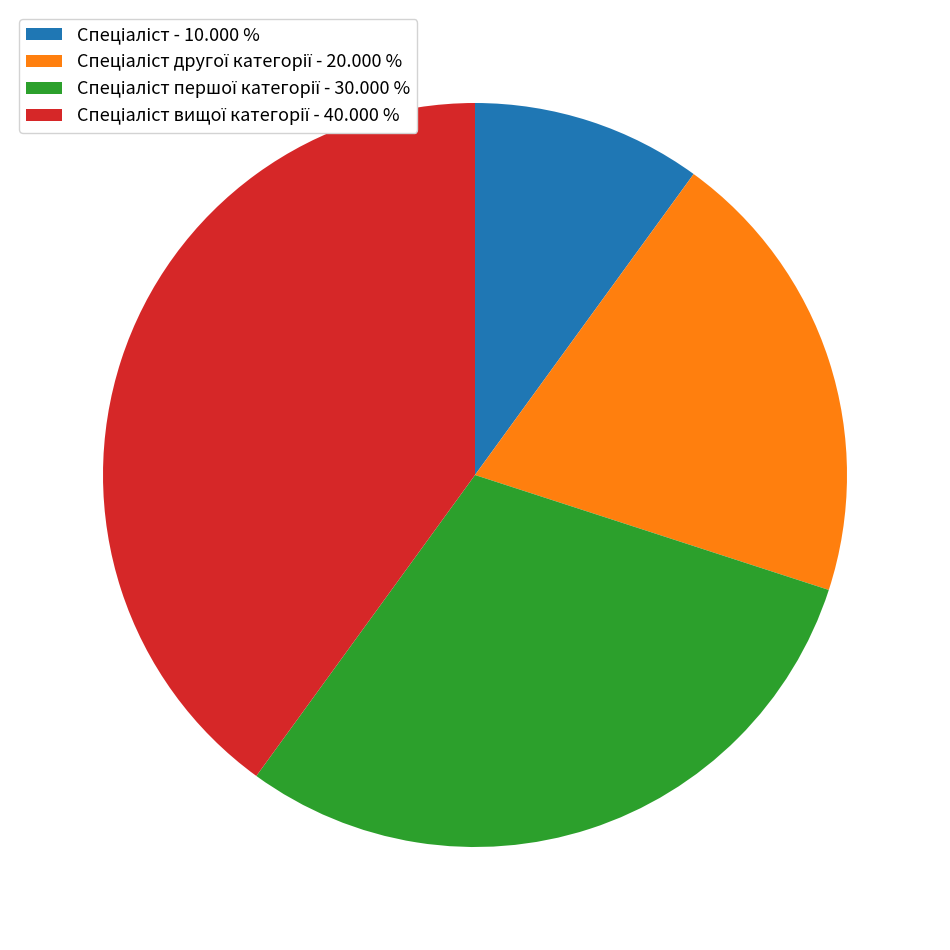

Is there a majority slice in this chart?

No